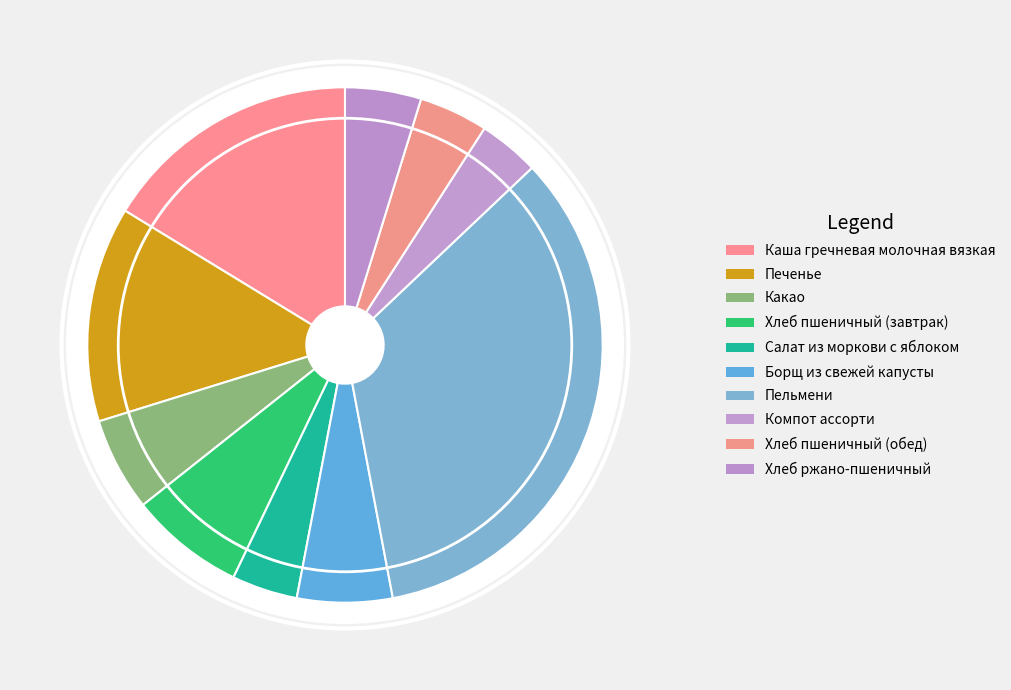

To the nearest percent, what is the difference between the largest and smallest slice percentages?

30%